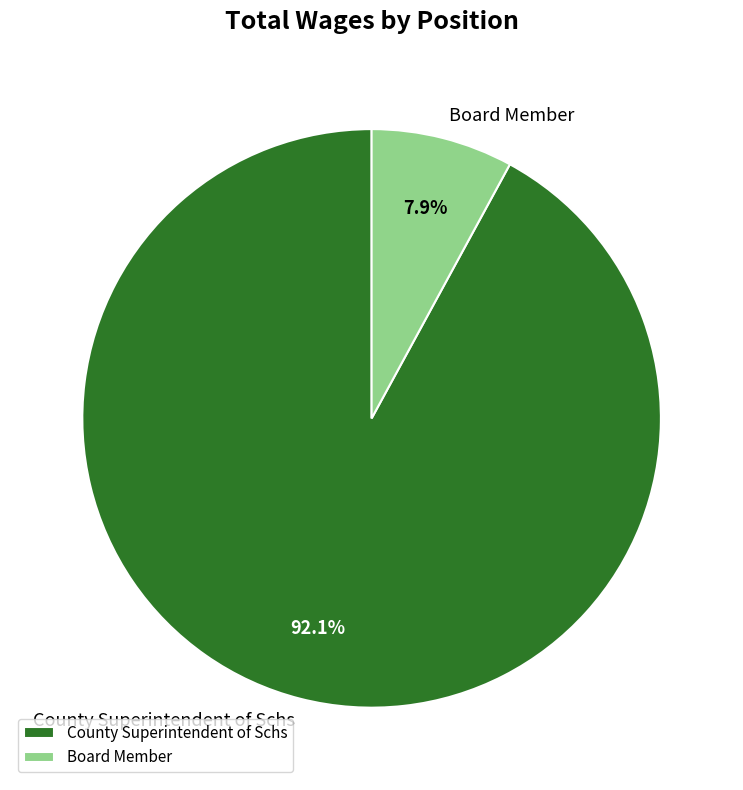

What percentage is NOT represented by County Superintendent of Schs?

7.9%